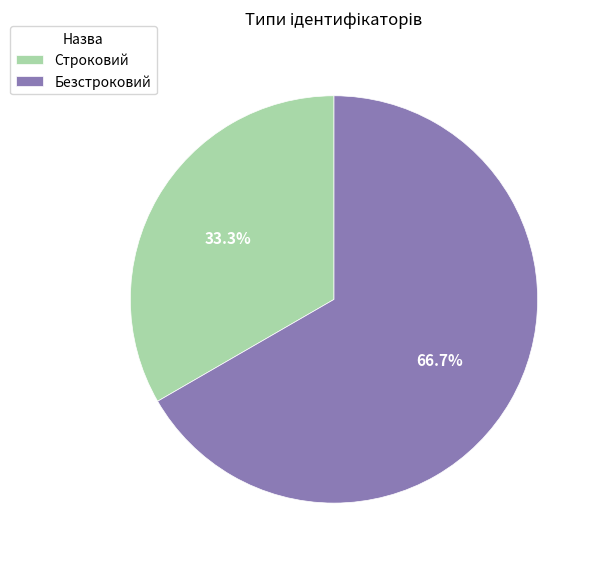

Does Строковий account for over 50% of the chart?

No